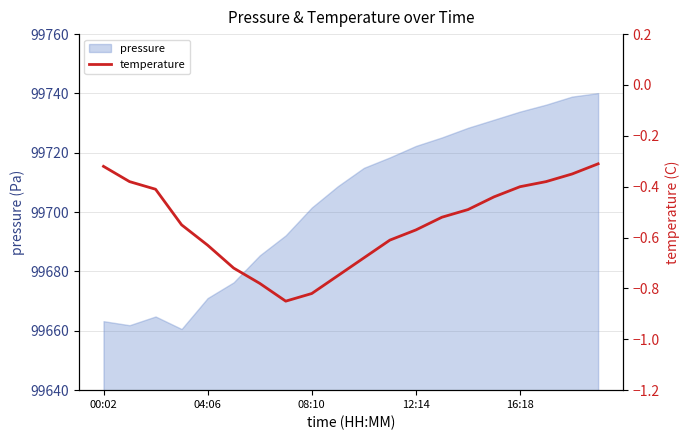

What is the lowest value of the pressure series?

99660.6